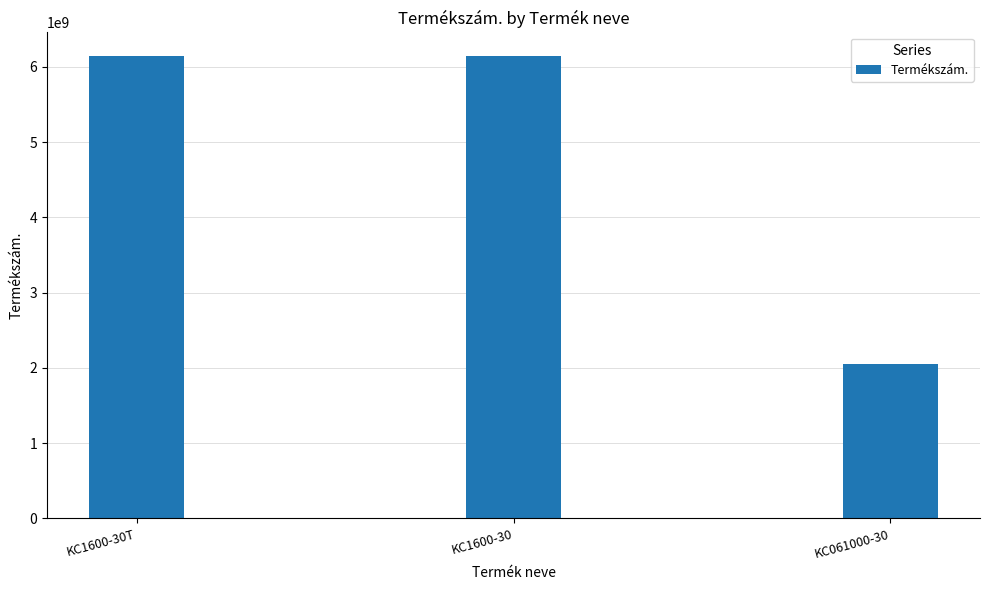

What is the ratio of the value at KC1600-30T to the value at KC061000-30?

3.0